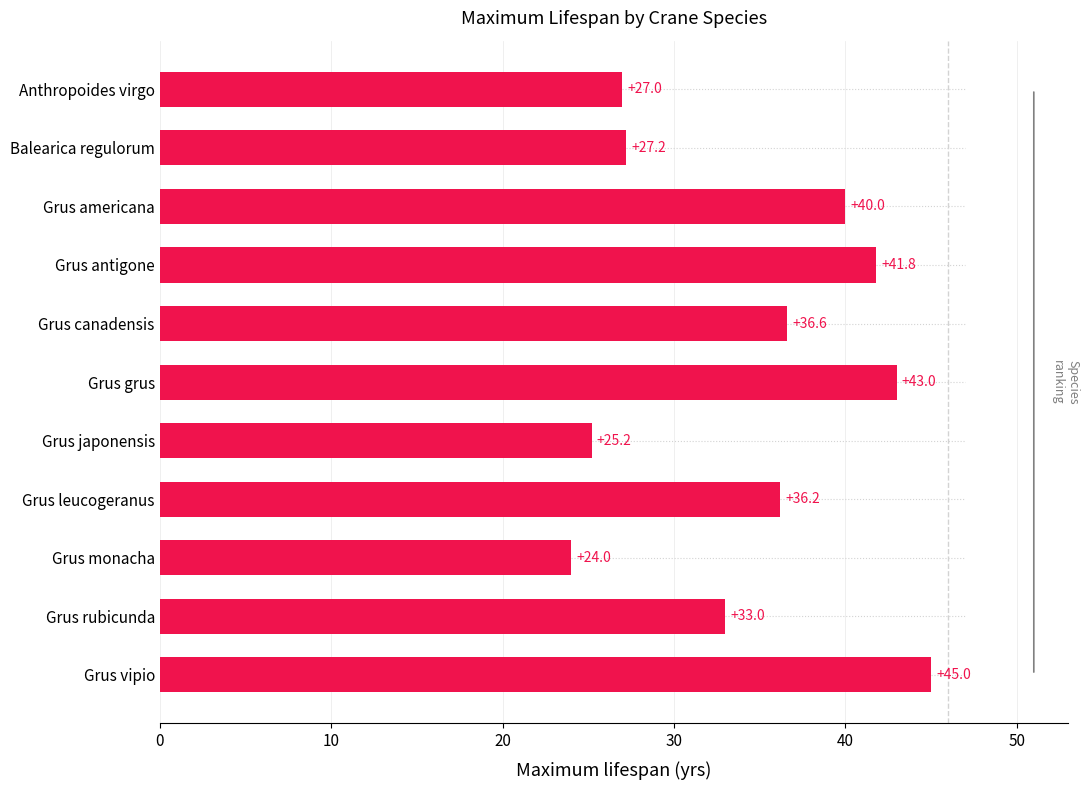

Rank the categories by value from highest to lowest.

Grus vipio, Grus grus, Grus antigone, Grus americana, Grus canadensis, Grus leucogeranus, Grus rubicunda, Balearica regulorum, Anthropoides virgo, Grus japonensis, Grus monacha